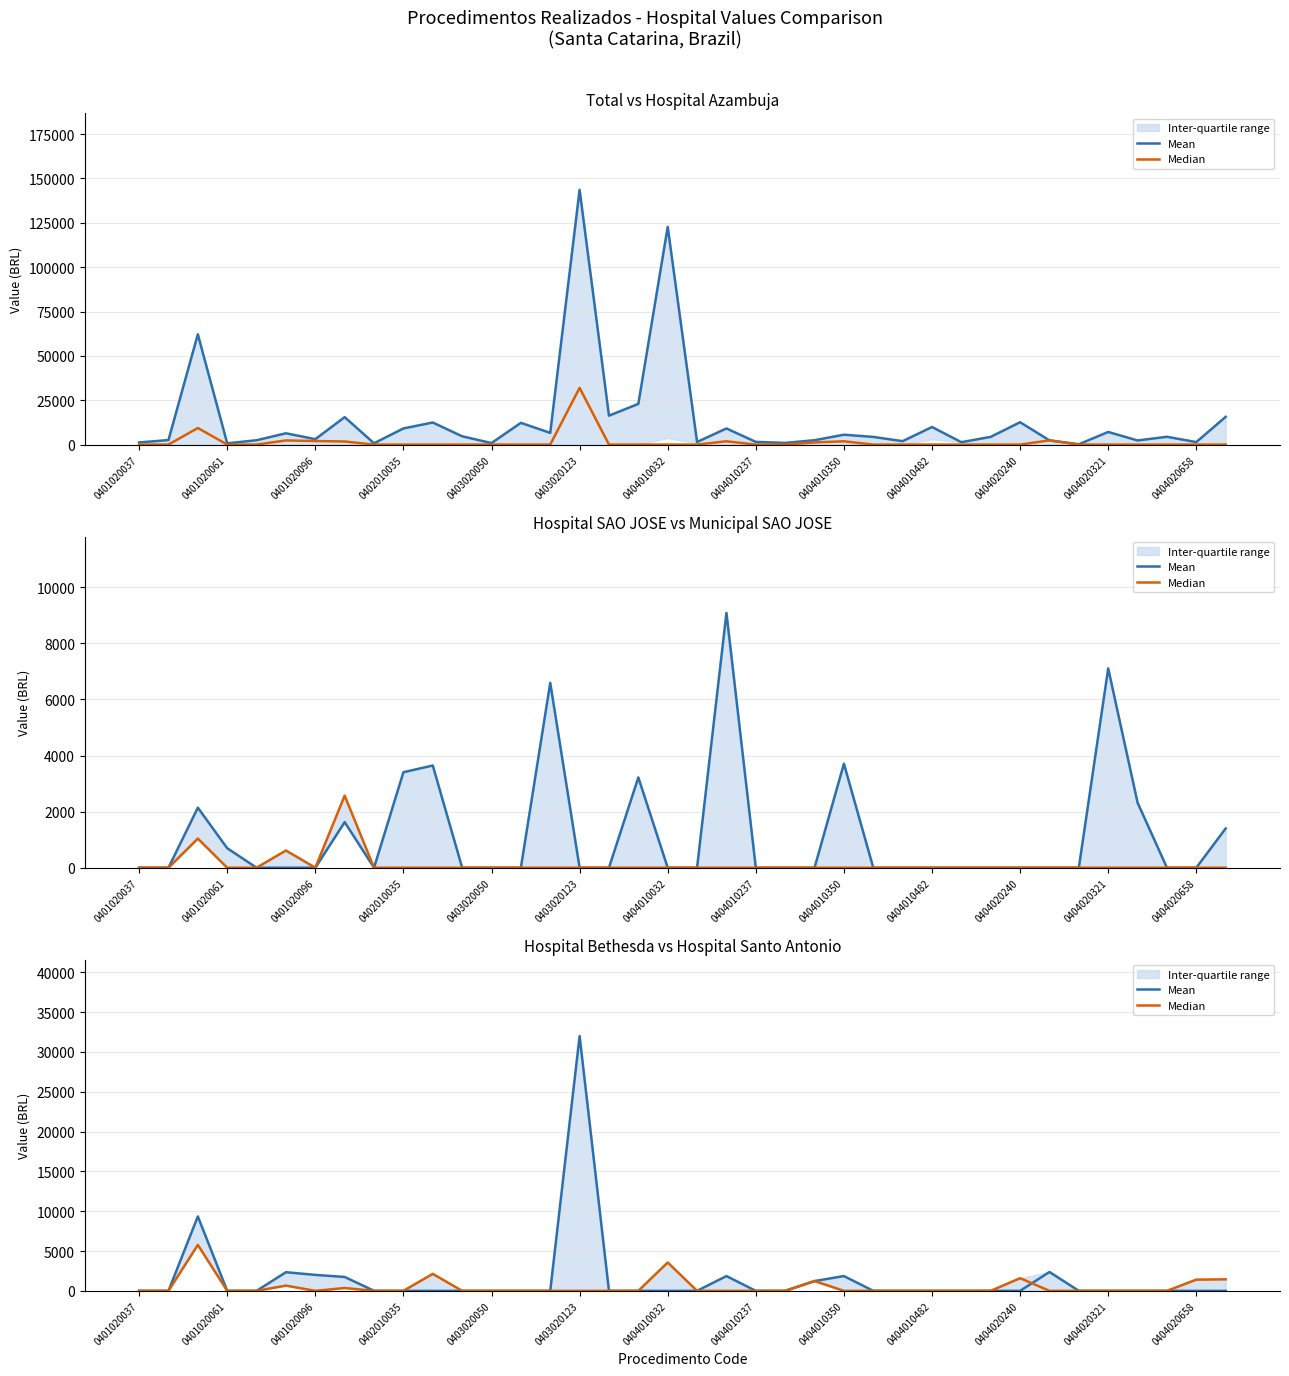

Reading left to right, transcribe all the data shown in this chart.

Mean: 0.0	0.0	9338.3	0.0	0.0	2338.3	2001.8	1744.2	0.0	0.0	0.0	0.0	0.0	0.0	0.0	31981.0	0.0	0.0	0.0	0.0	1854.5	0.0	0.0	1228.2	1854.5	0.0	0.0	0.0	0.0	0.0	0.0	2365.9	0.0	0.0	0.0	0.0	0.0	0.0
Median: 0.0	0.0	5770.2	0.0	0.0	656.4	0.0	357.0	0.0	0.0	2131.7	0.0	0.0	0.0	0.0	0.0	0.0	0.0	3559.4	0.0	0.0	0.0	0.0	1228.2	0.0	0.0	0.0	0.0	0.0	0.0	1589.5	0.0	0.0	0.0	0.0	0.0	1405.6	1446.8